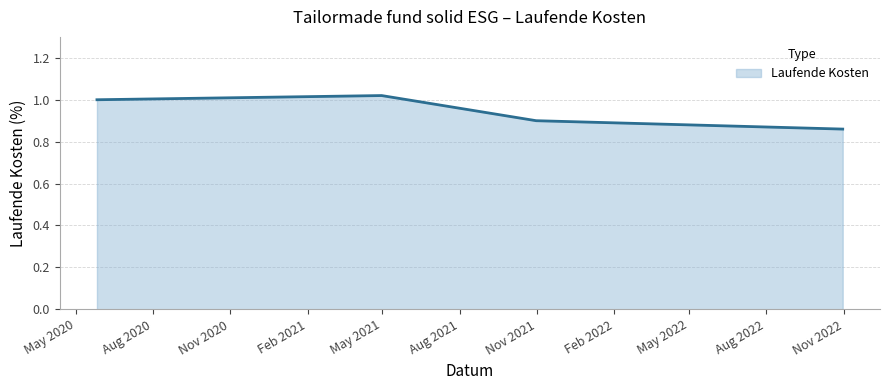

True or false: the data has more than 1 interior local peaks.

False